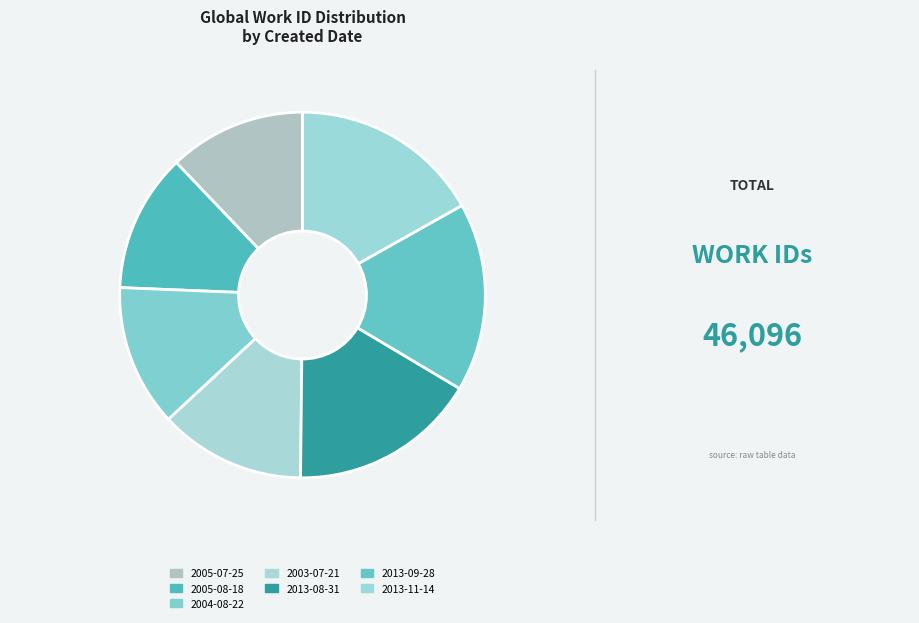

What percentage is the 2013-11-14 slice, to the nearest percent?

17%